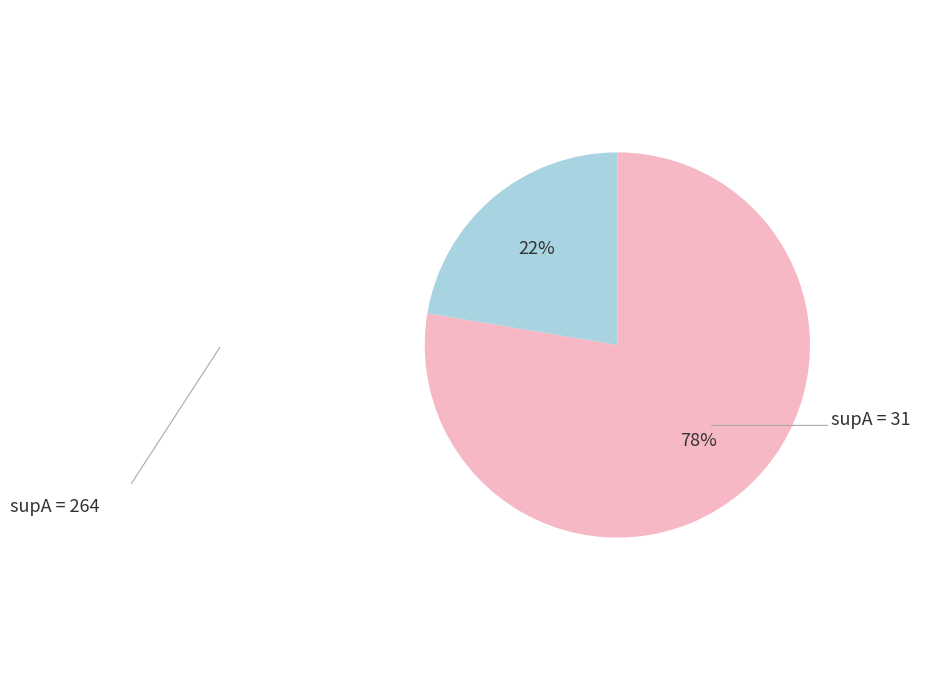

To the nearest percent, what is the average slice percentage?

50%